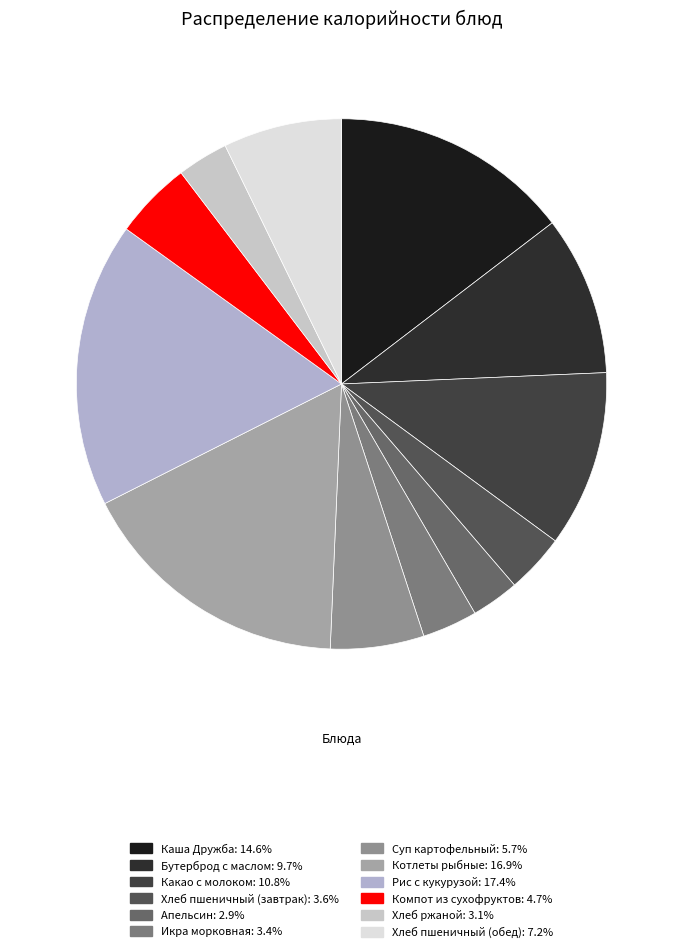

True or false: Рис с кукурузой accounts for 17% of the total.

True